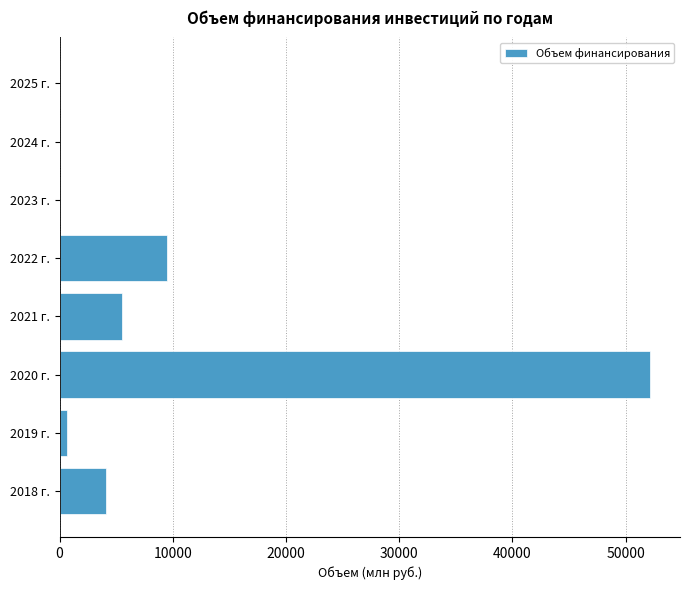

Between 2024 г. and 2020 г., which is larger?

2020 г.